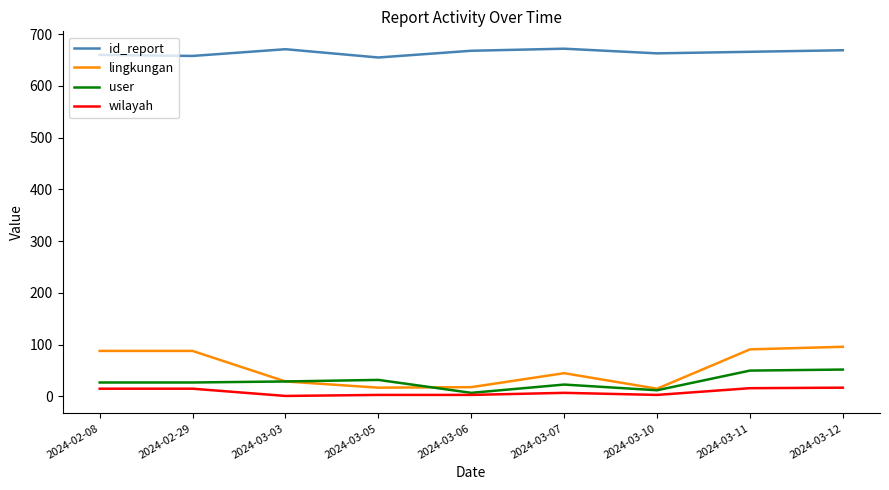

Rank the series at 2024-03-12 from highest to lowest value.

id_report, lingkungan, user, wilayah